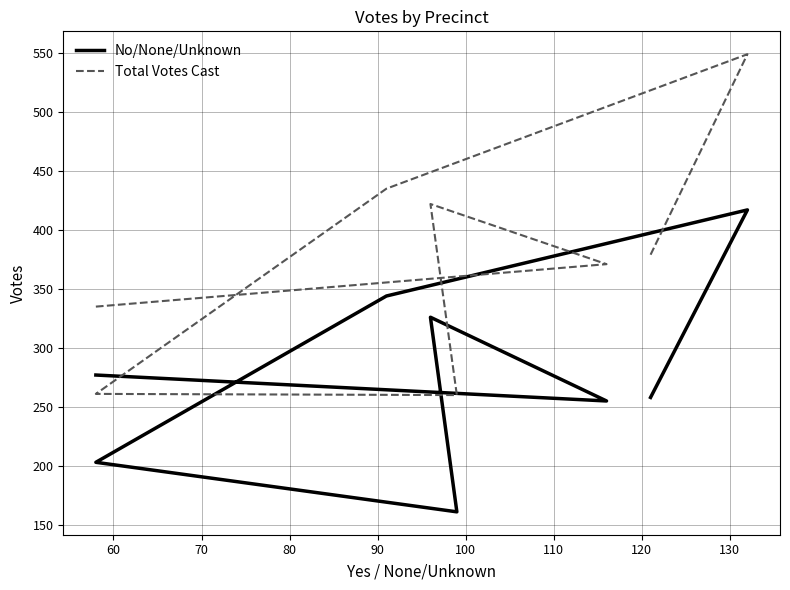

True or false: Total Votes Cast and No/None/Unknown intersect in this chart.

False